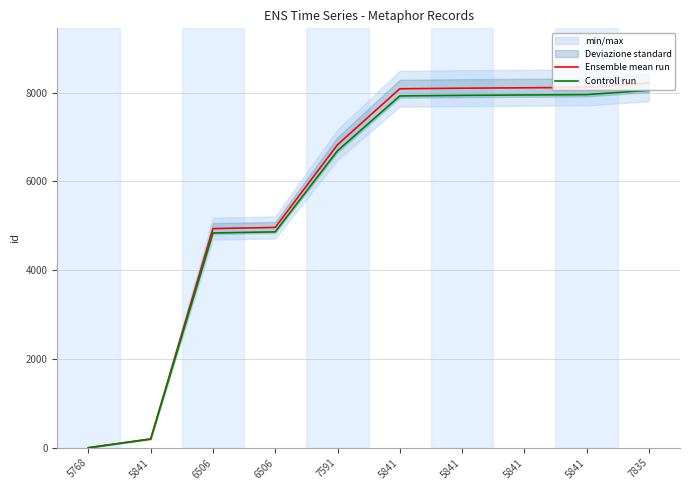

What is the highest value of the Ensemble mean run series?

8216.0